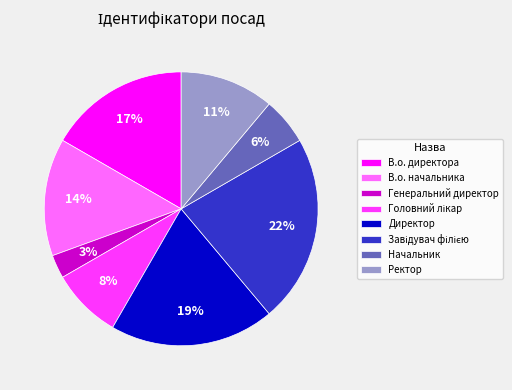

Which category has the smallest portion of the pie?

Генеральний директор